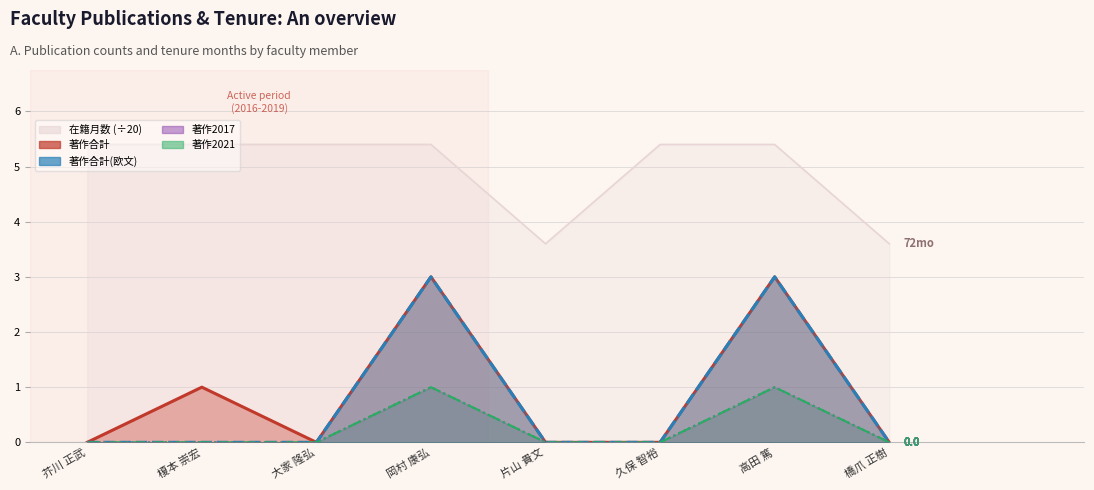

Which series has the largest total across all categories?

在籍月数